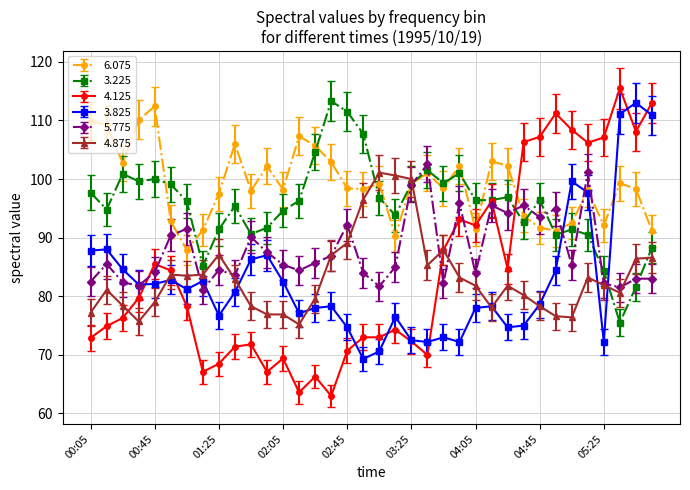

After their last crossing, which series has the higher values: 4.875 or 5.775?

4.875